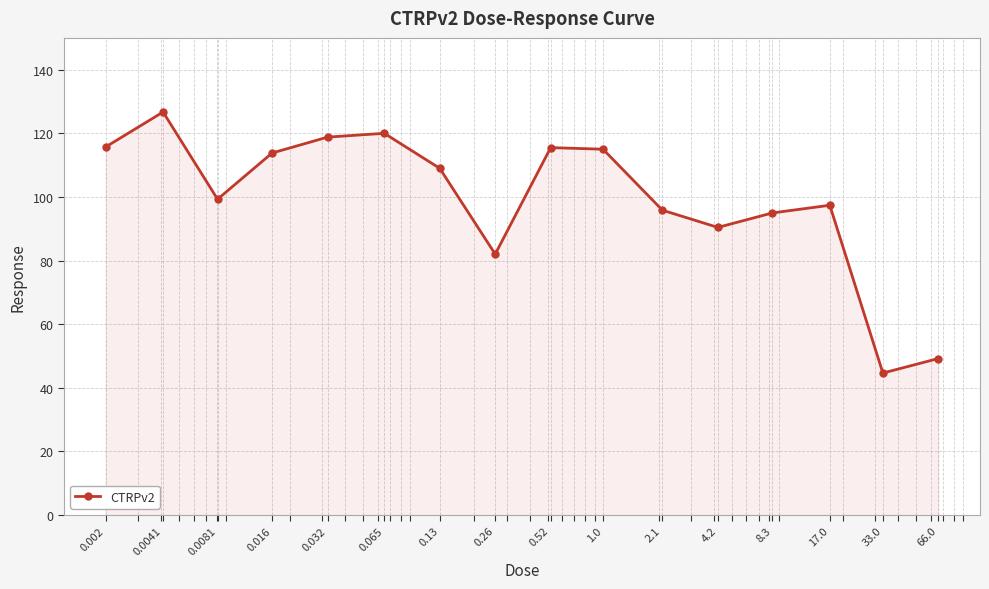

What is the minimum value shown in the chart?

44.6